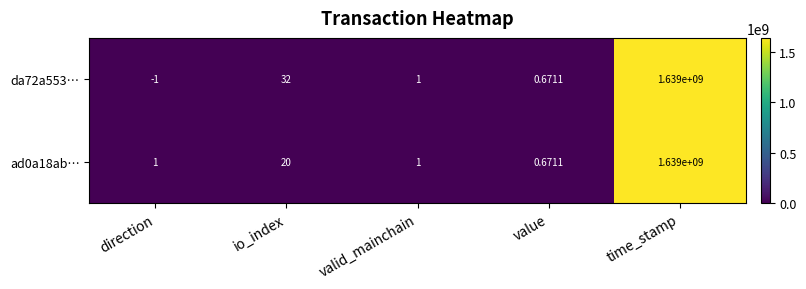

Which series has the widest spread of values?

da72a553…